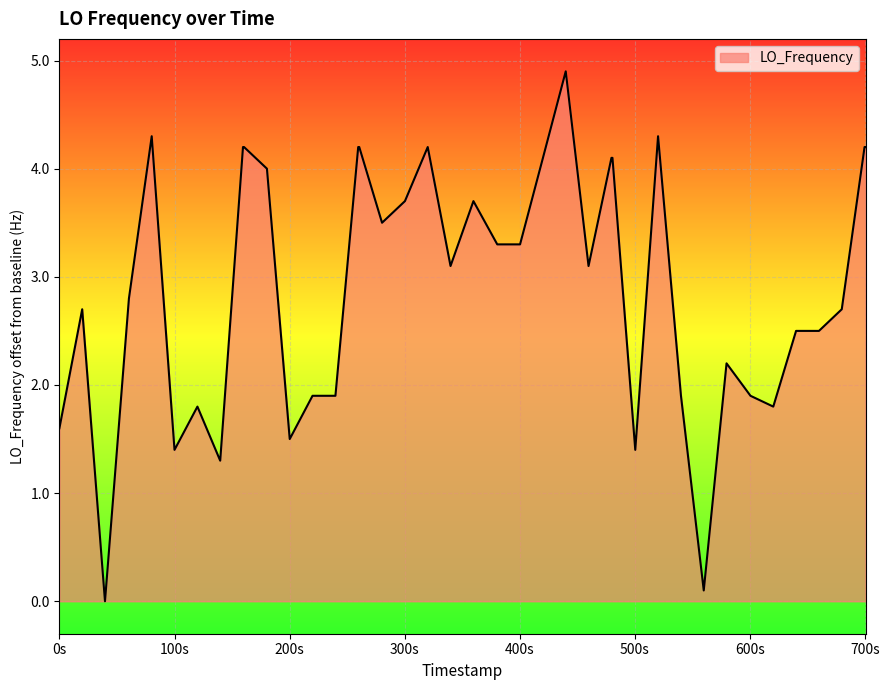

What is the difference between the second highest and minimum values?

4.3